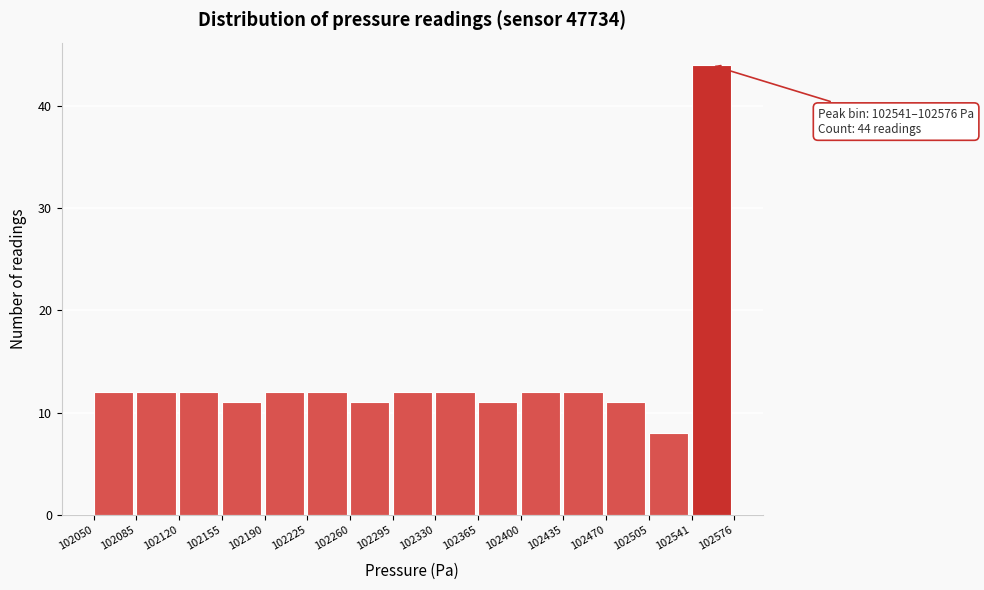

Over which range of the x-axis is the bar tallest?

102541 to 102576